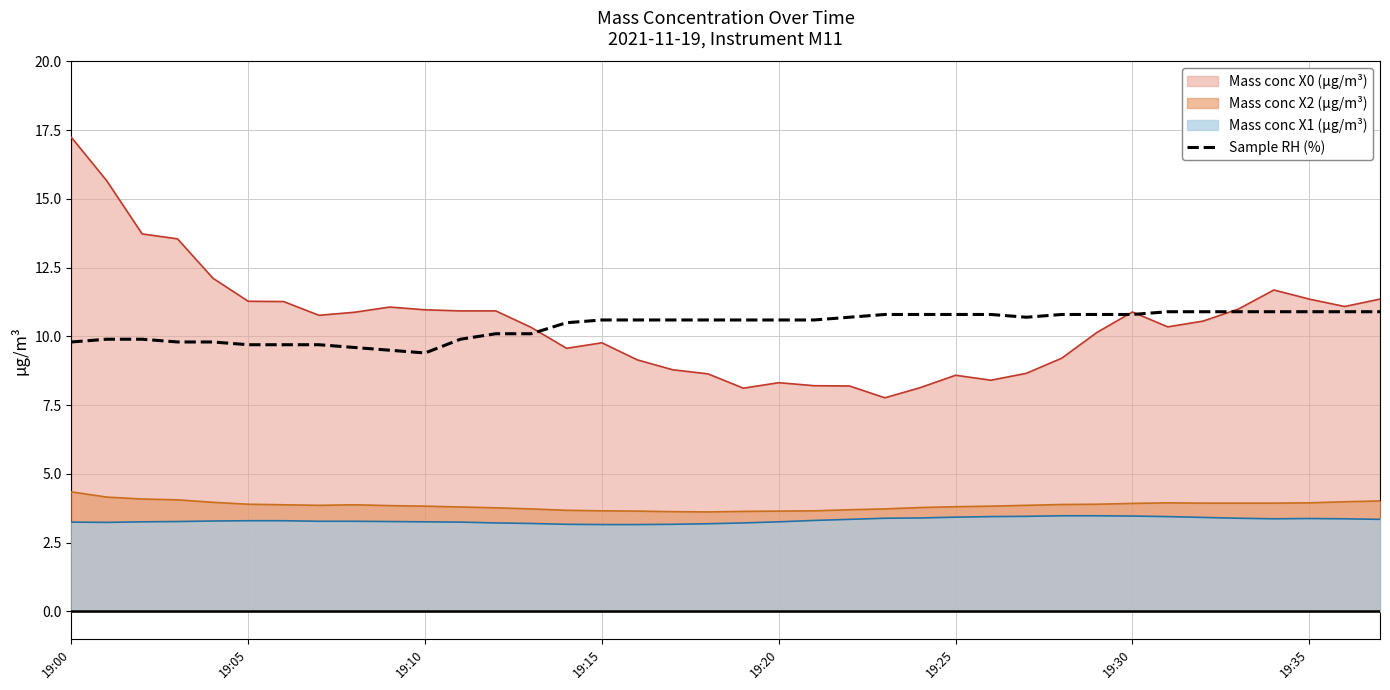

Which label corresponds to the largest value in the chart?

19:00